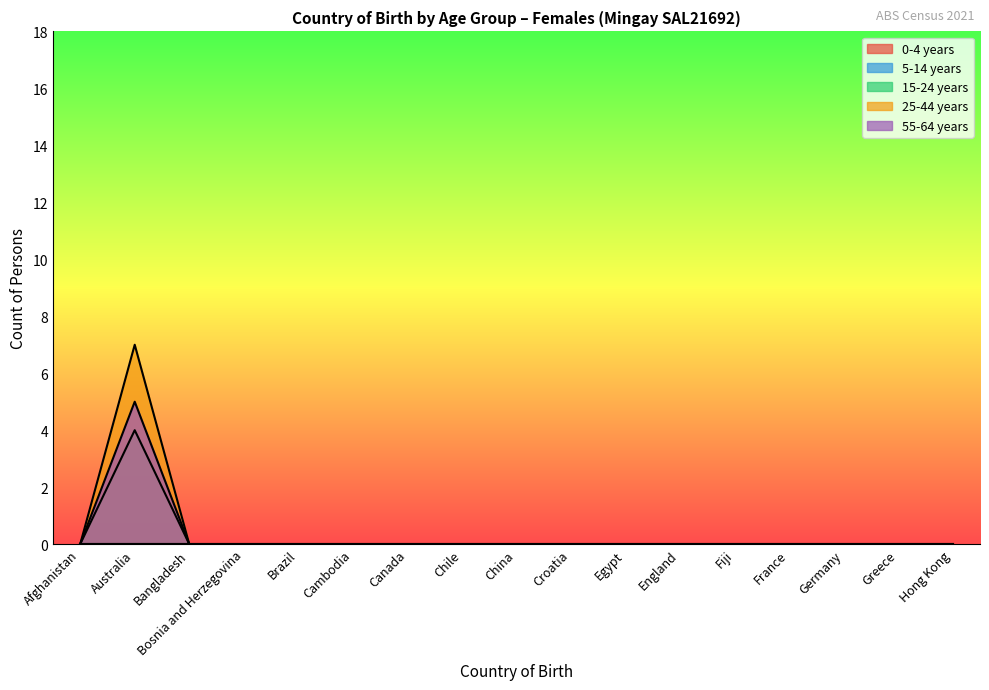

True or false: 55-64 years has a value of 3 at Bosnia and Herzegovina.

False